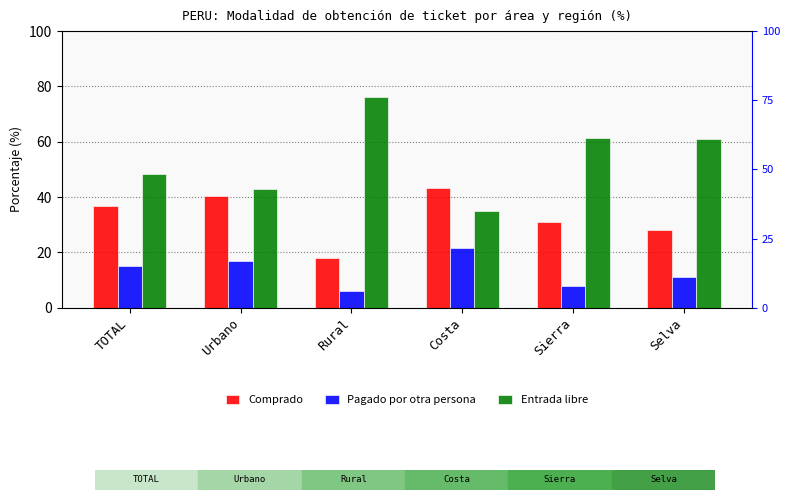

What is the minimum value shown in the chart?

5.9